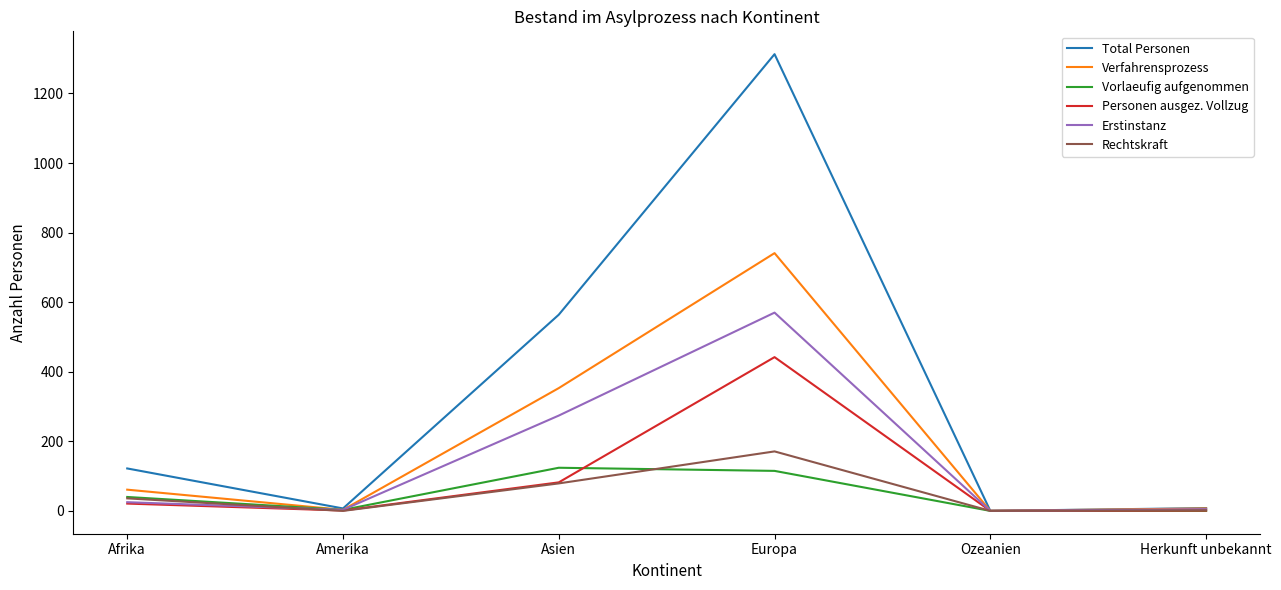

The Vorlaeufig aufgenommen series shows 0 at Ozeanien. True or false?

True